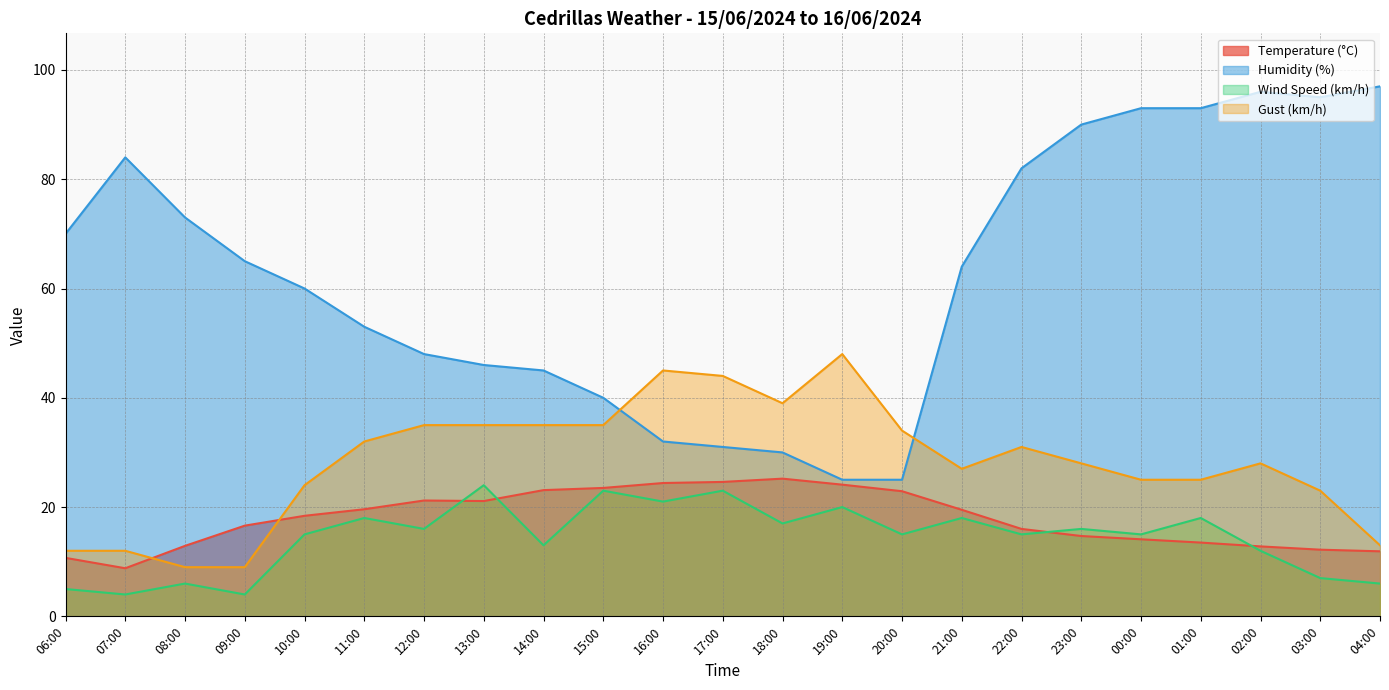

At which category does Wind Speed (km/h) reach its first local peak?

08:00